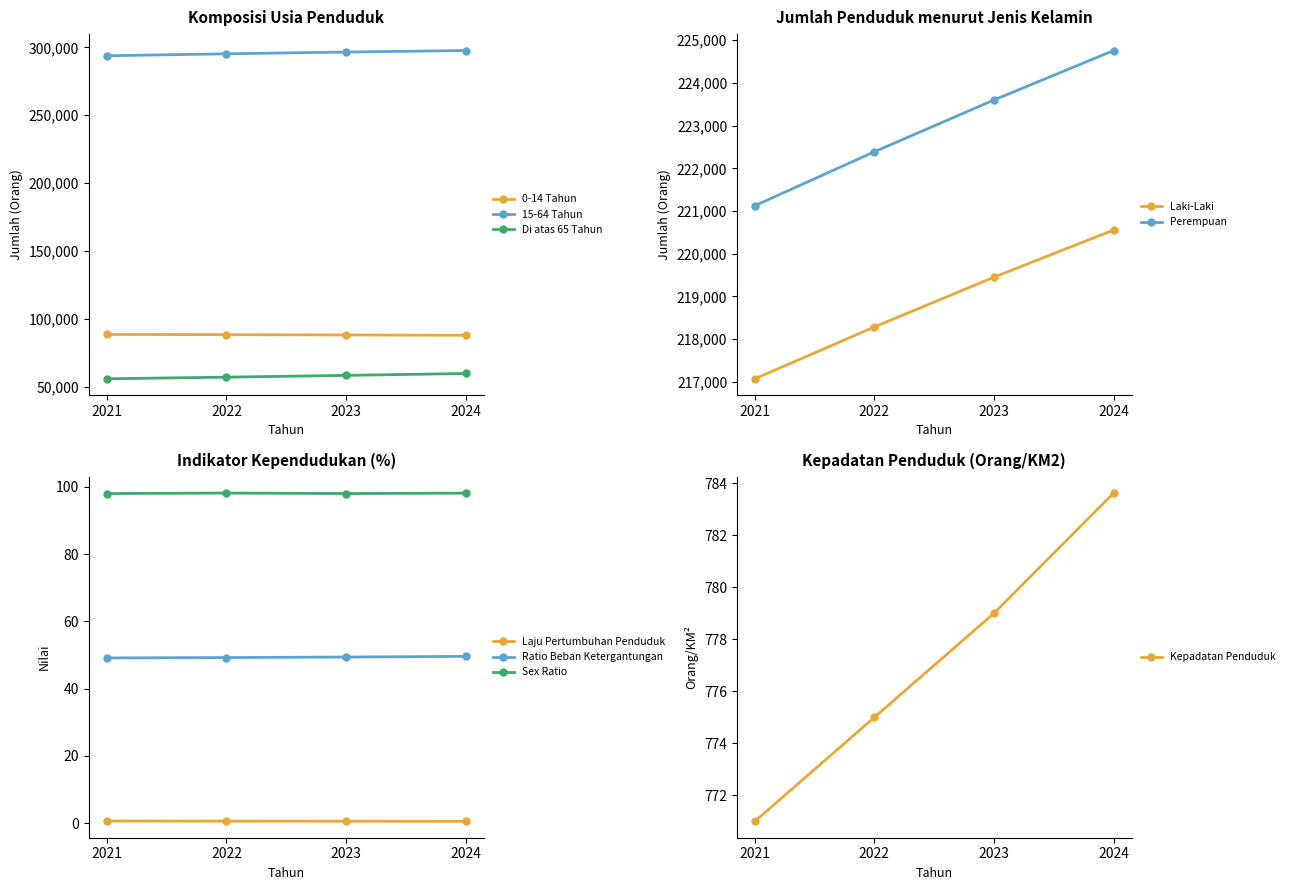

True or false: 0-14 Tahun and 15-64 Tahun cross at least once.

False